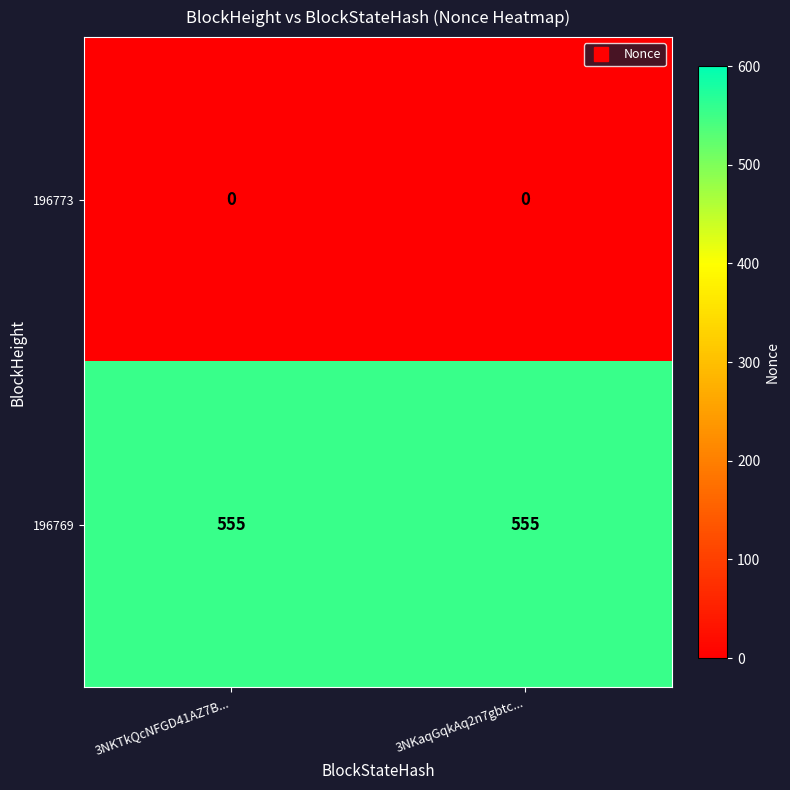

The value of 196769 at 3NKaqGqkAq2n7gbtc... is 555. True or false?

True